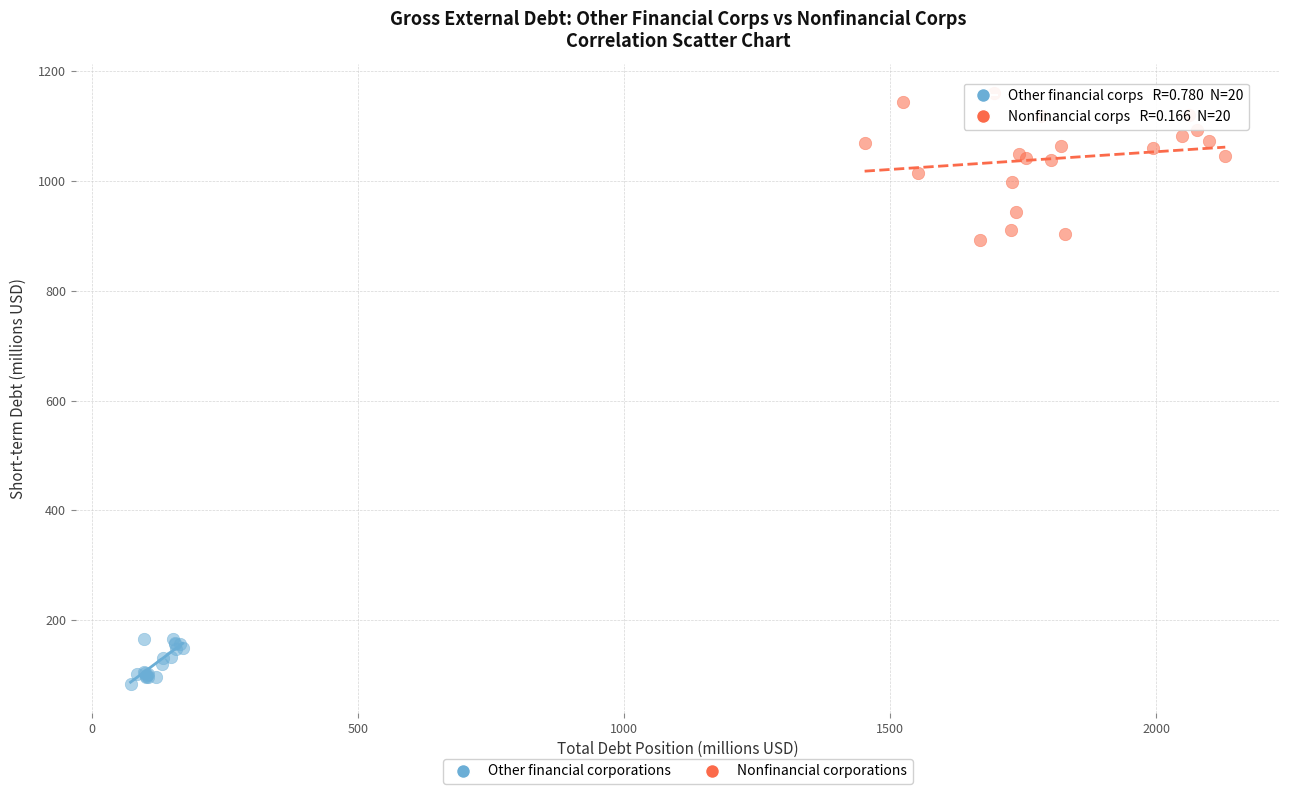

Which series contains the highest Y value?

Nonfinancial corporations